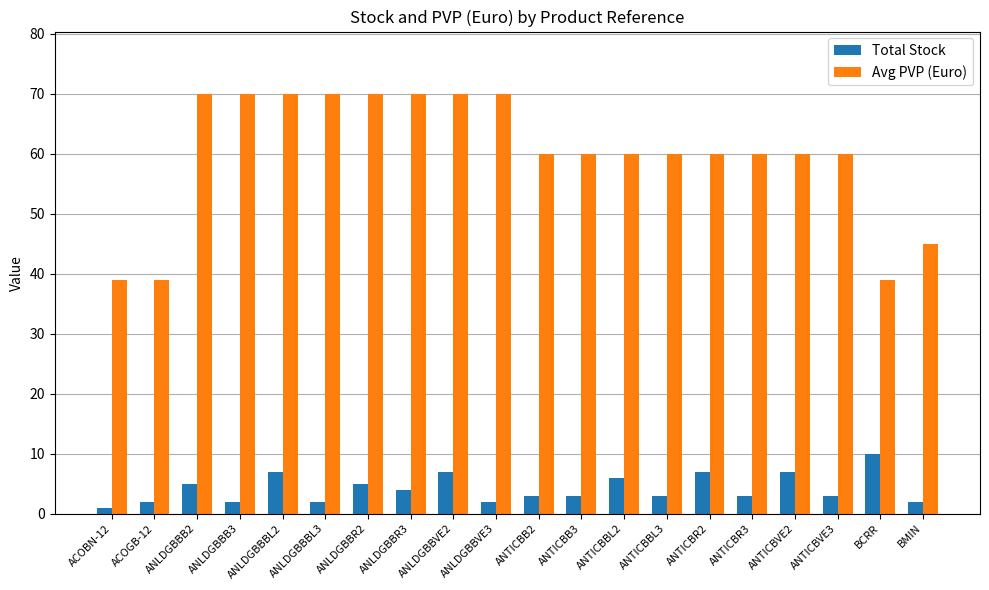

How many data points in Avg PVP (Euro) are less than 59?

4